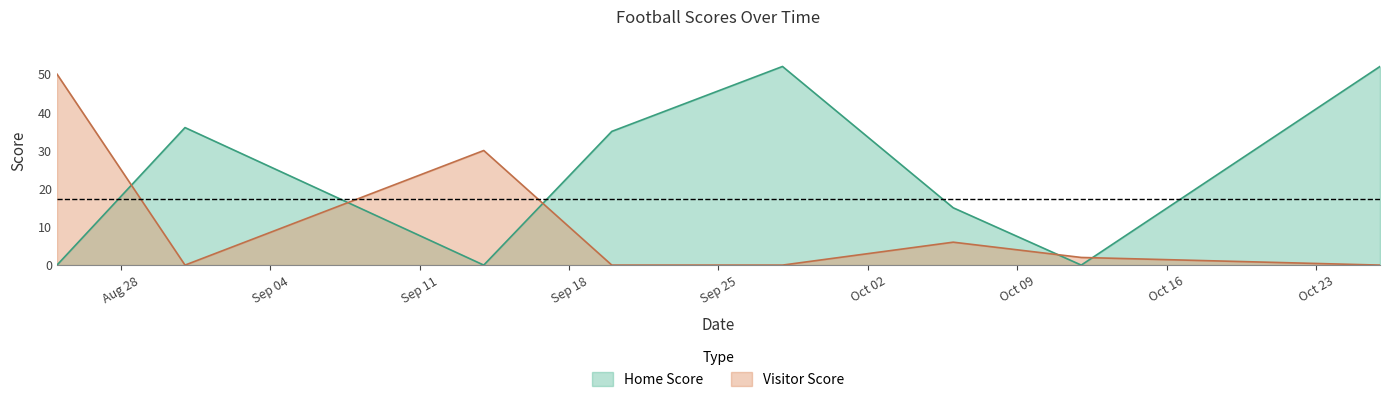

Which has a higher value, 2018-09-28 or 2018-10-06?

2018-09-28